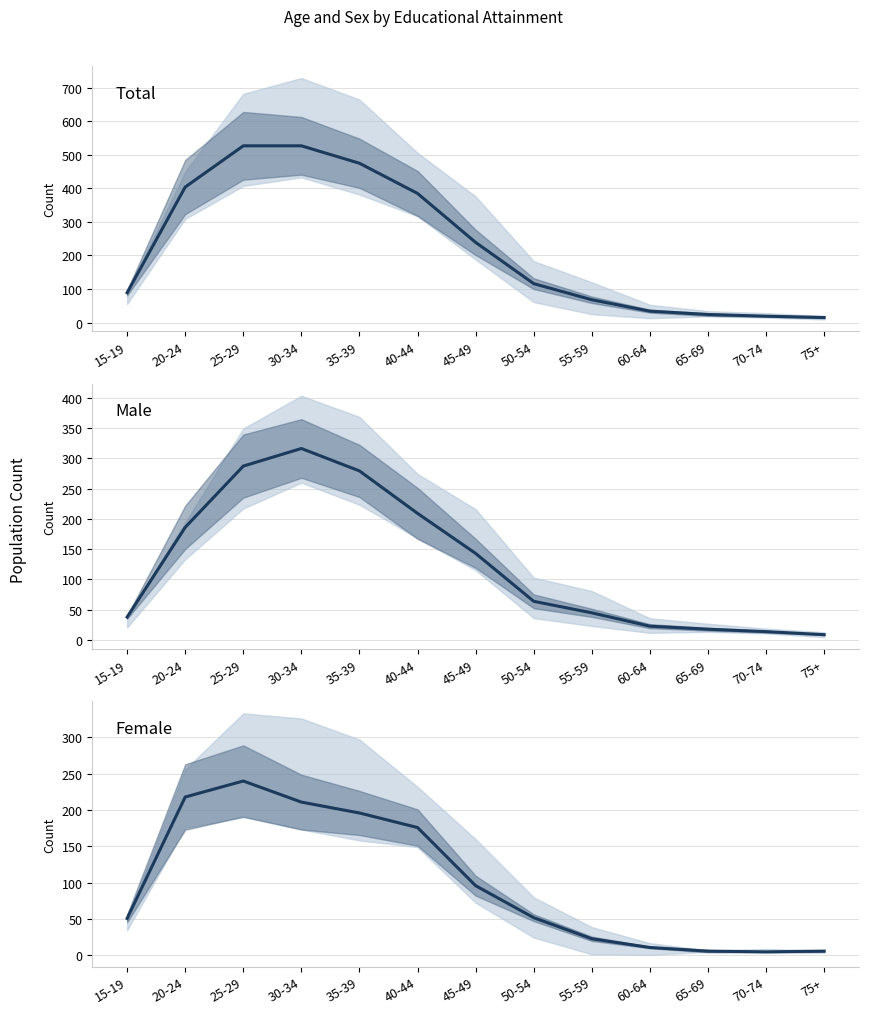

How many interior local valleys (lower than both neighbors) does the data have?

1